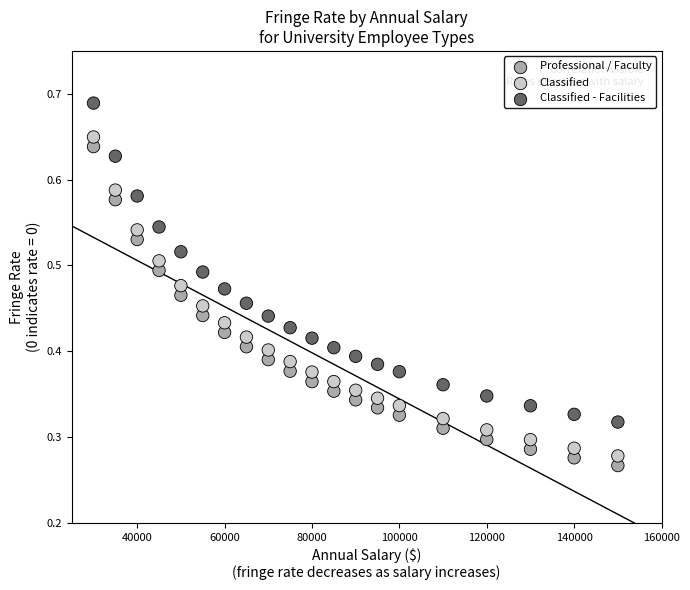

Across all data points, what is the range of X values (max minus min)?

120000.0